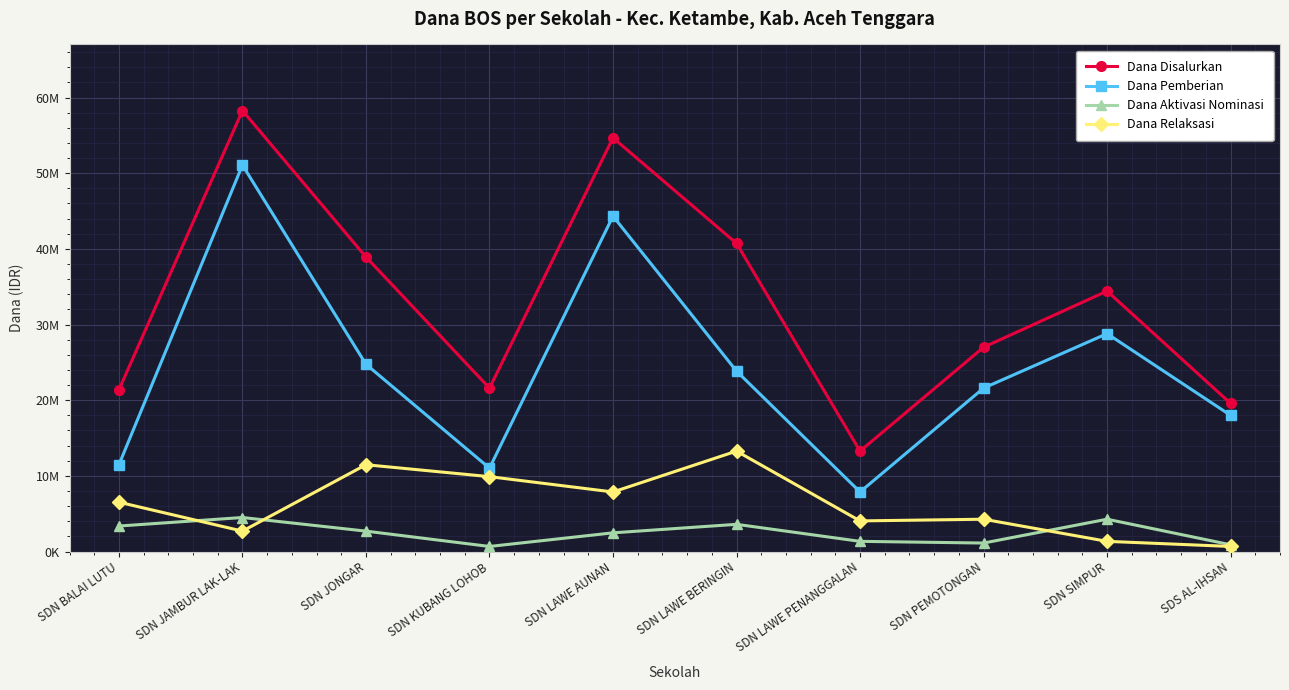

What is the sum of all Dana Disalurkan values?

329850000